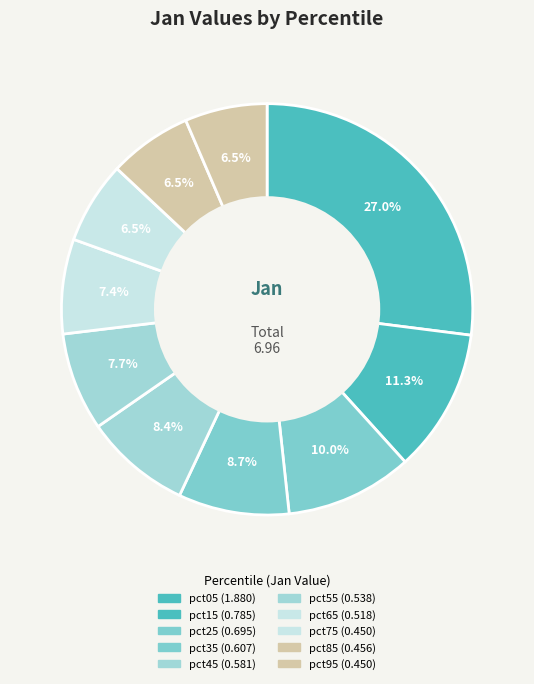

What is the change in value from pct35 to pct75?

-0.2